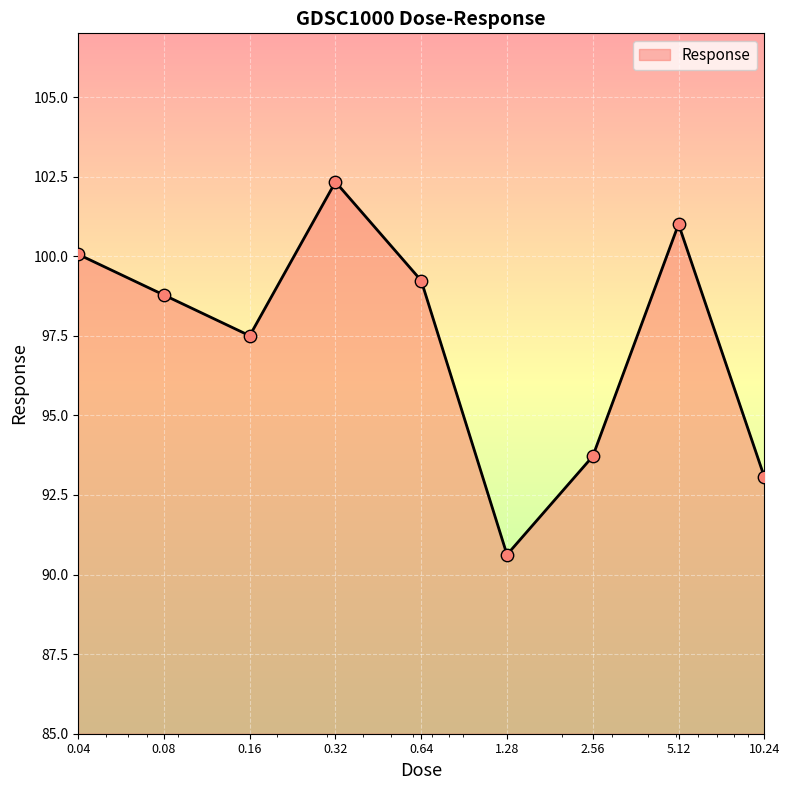

What is the difference between the maximum and minimum values?

11.7